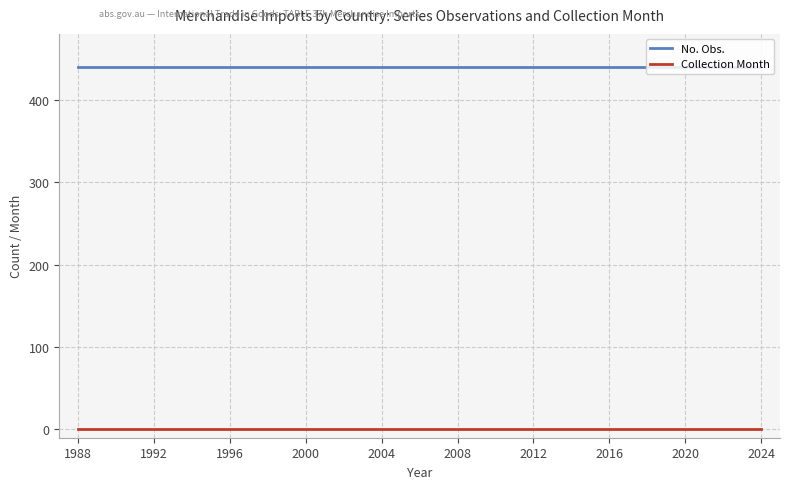

List the series in order of their peak value, highest first.

No. Obs., Collection Month